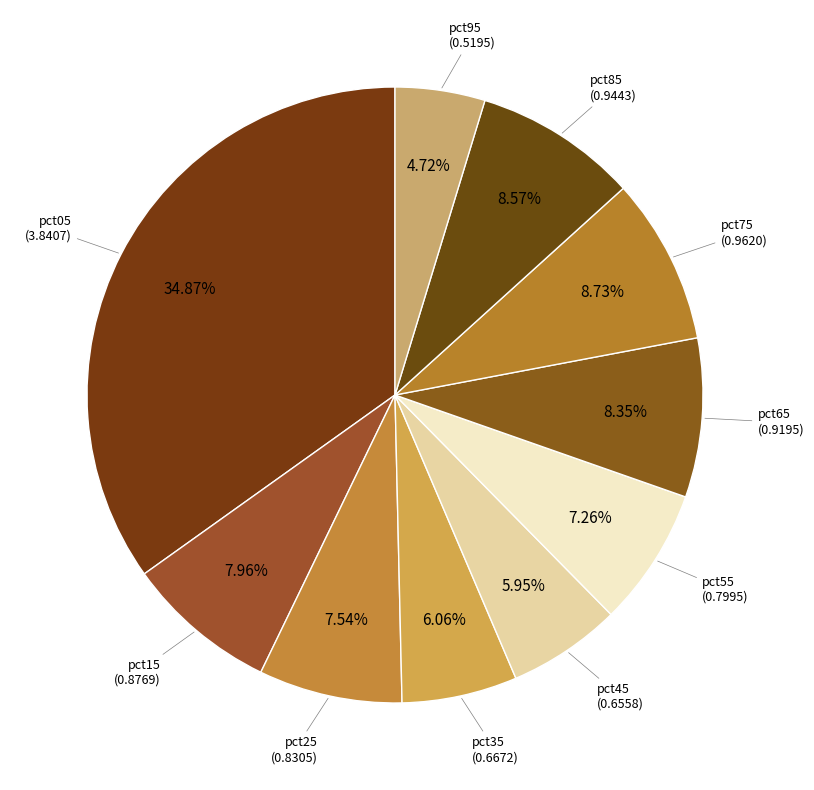

How many slices are in this pie chart?

10